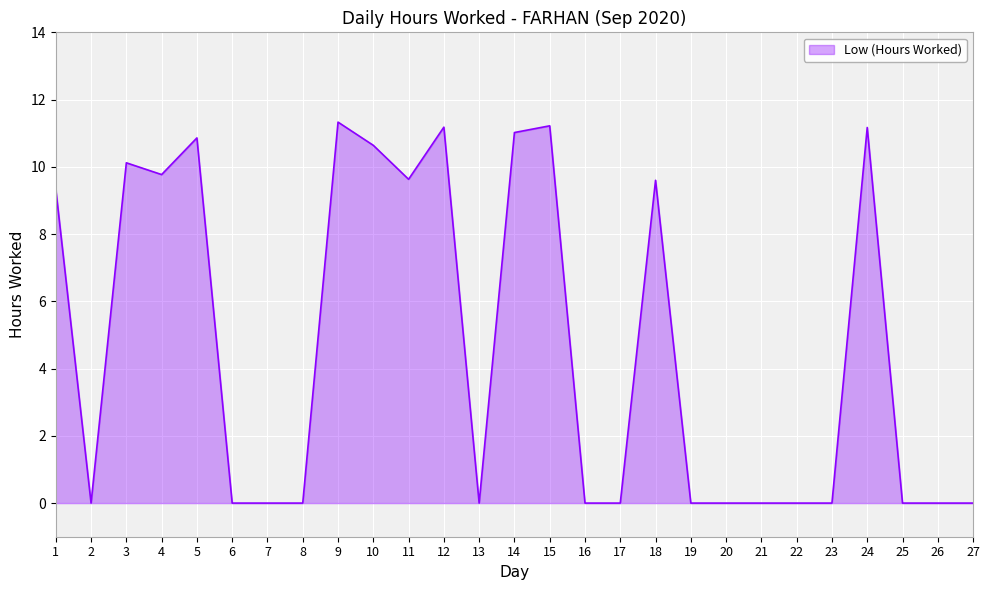

True or false: the data shows 18.5 at 5.

False